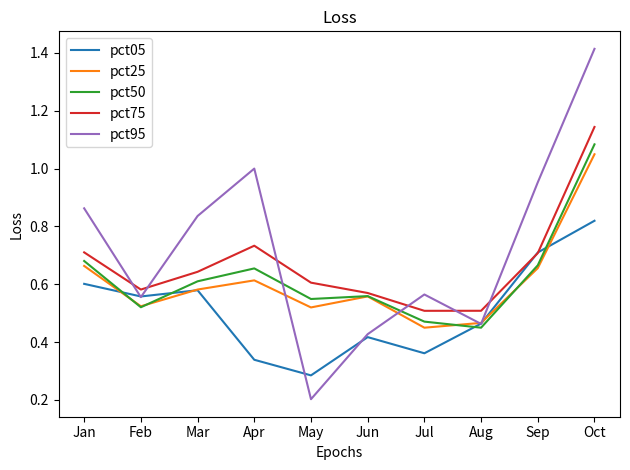

At which category is the sum across all series the highest?

Oct